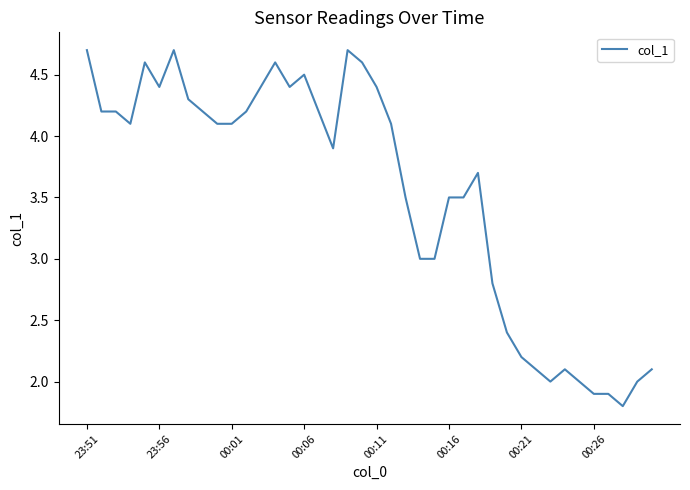

What is the minimum value shown in the chart?

1.8